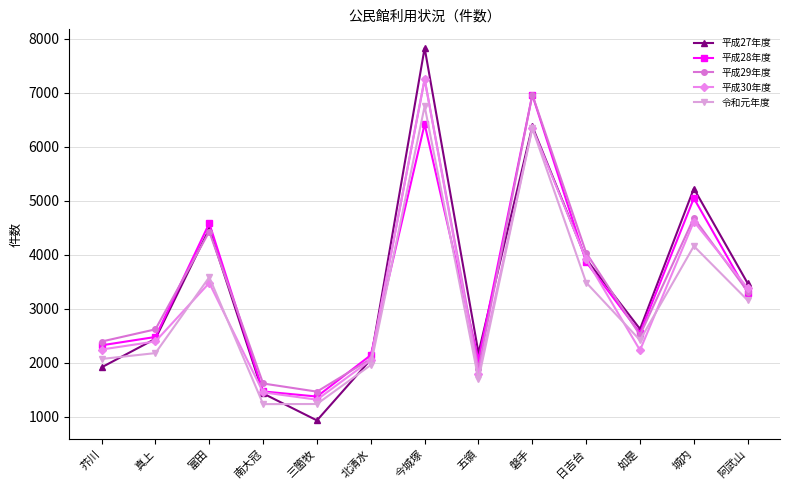

Which series changed the most between 如是 and 城内?

平成27年度